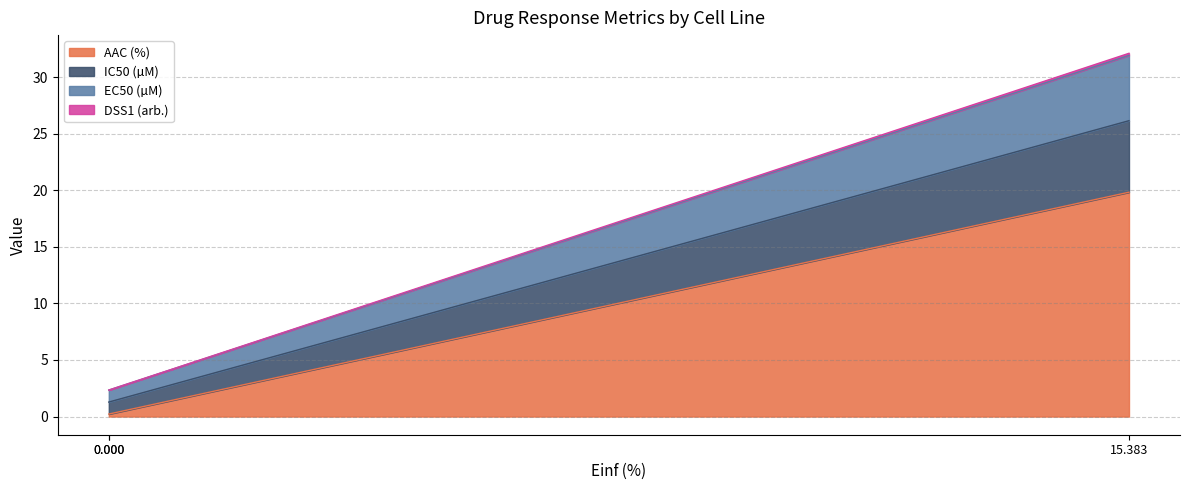

Which series has the largest total across all categories?

AAC (%)